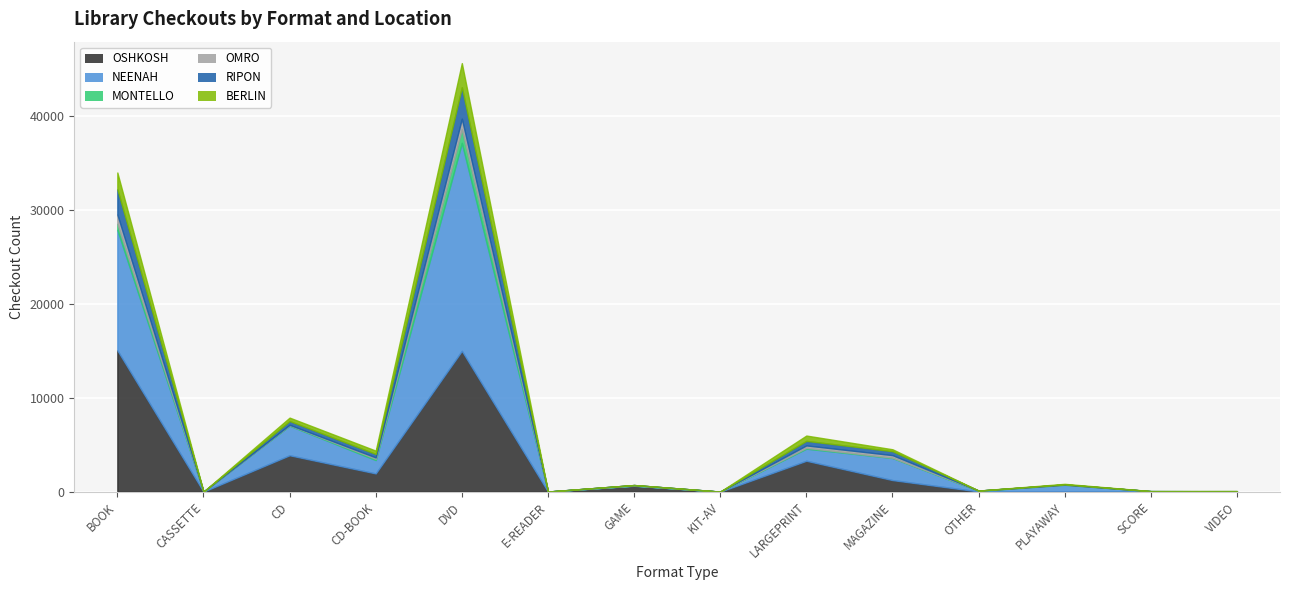

Which series has the largest total across all categories?

NEENAH